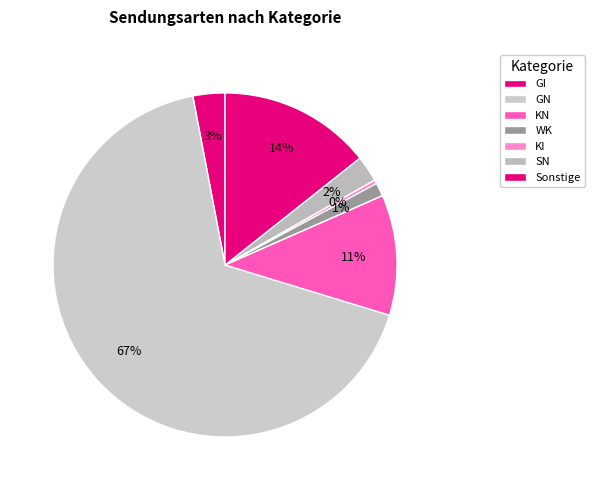

Does SN represent more than half of the total?

No